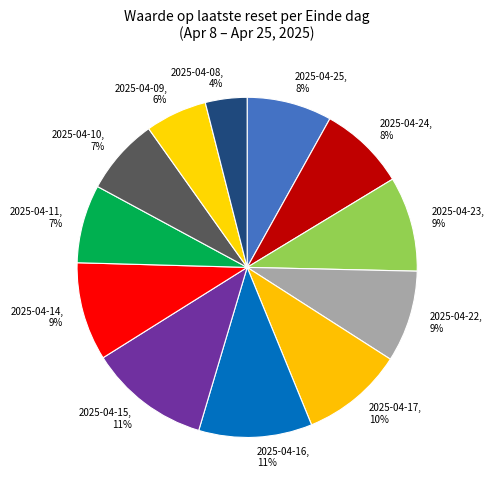

Is there any slice that represents more than half of the pie?

No